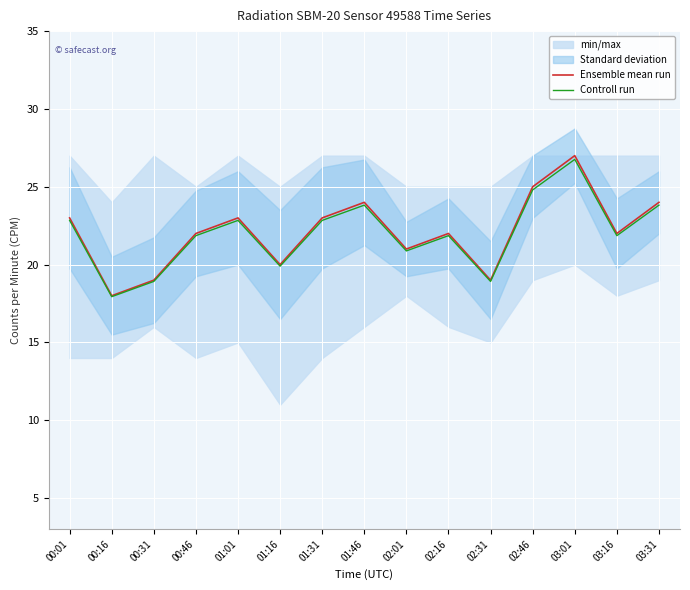

List the series in order of their peak value, highest first.

Ensemble mean run, Controll run